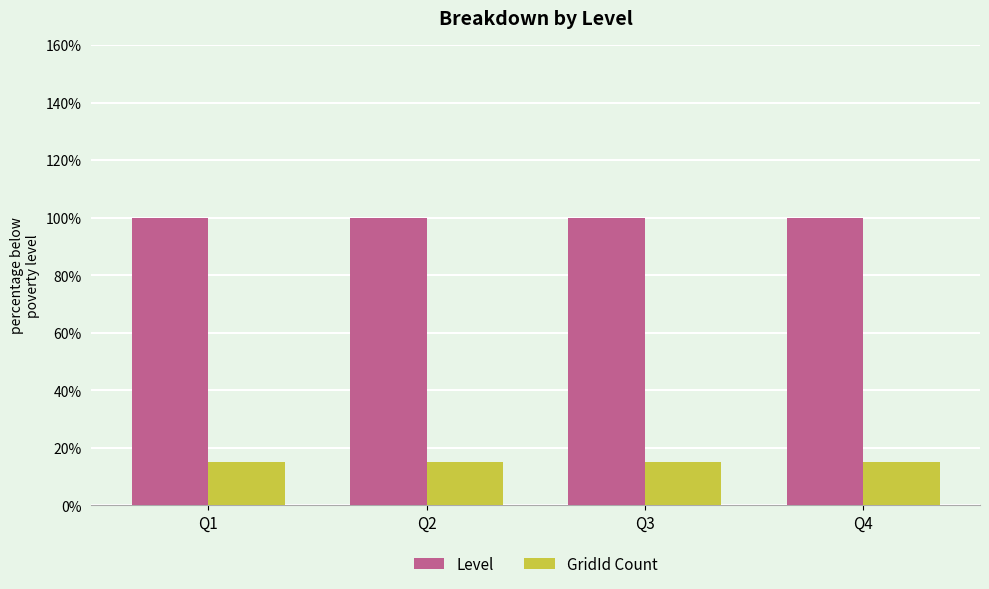

Does the chart contain stacked bars?

No